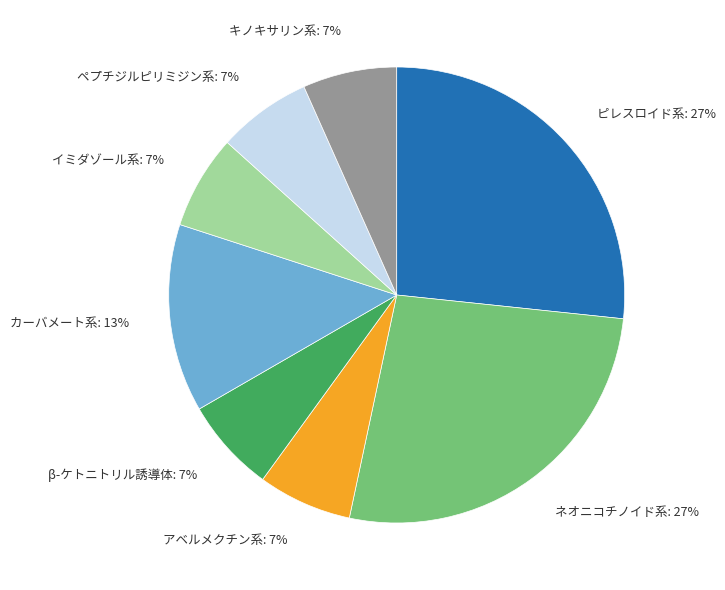

Does アベルメクチン系 represent more than half of the total?

No